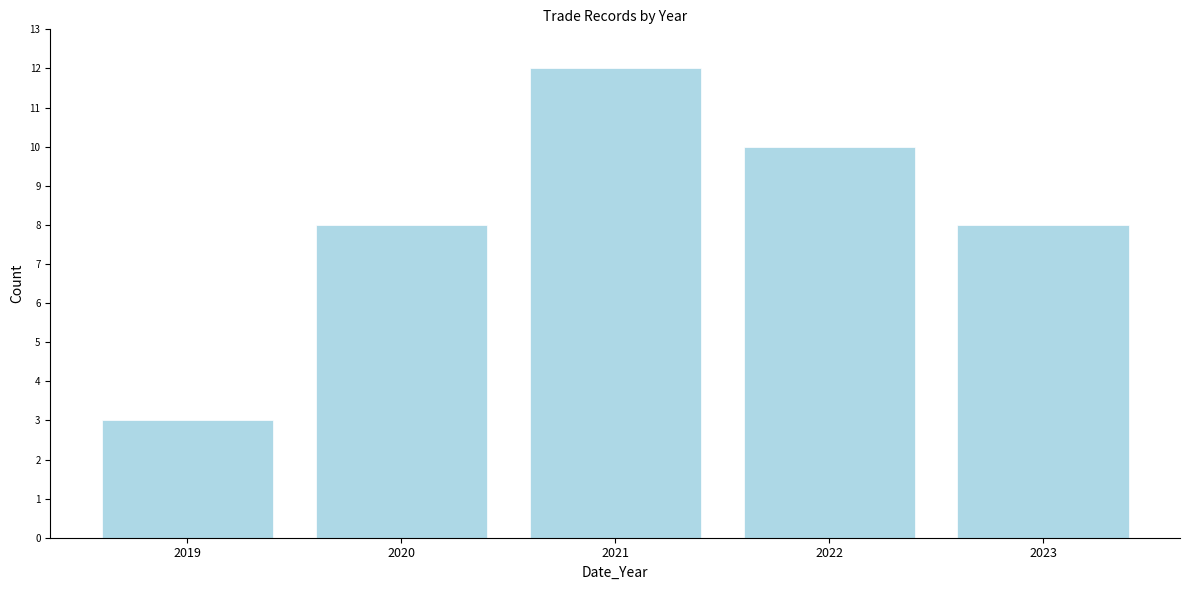

Reading left to right, list all the values displayed in this chart.

2019=3	2020=8	2021=12	2022=10	2023=8